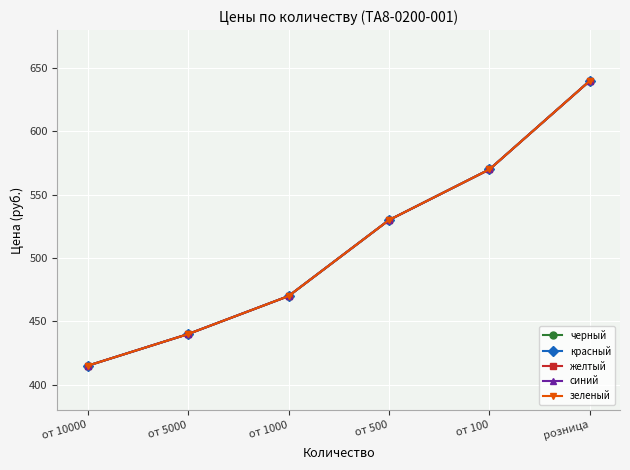

Is this an area chart (filled region under the line)?

No